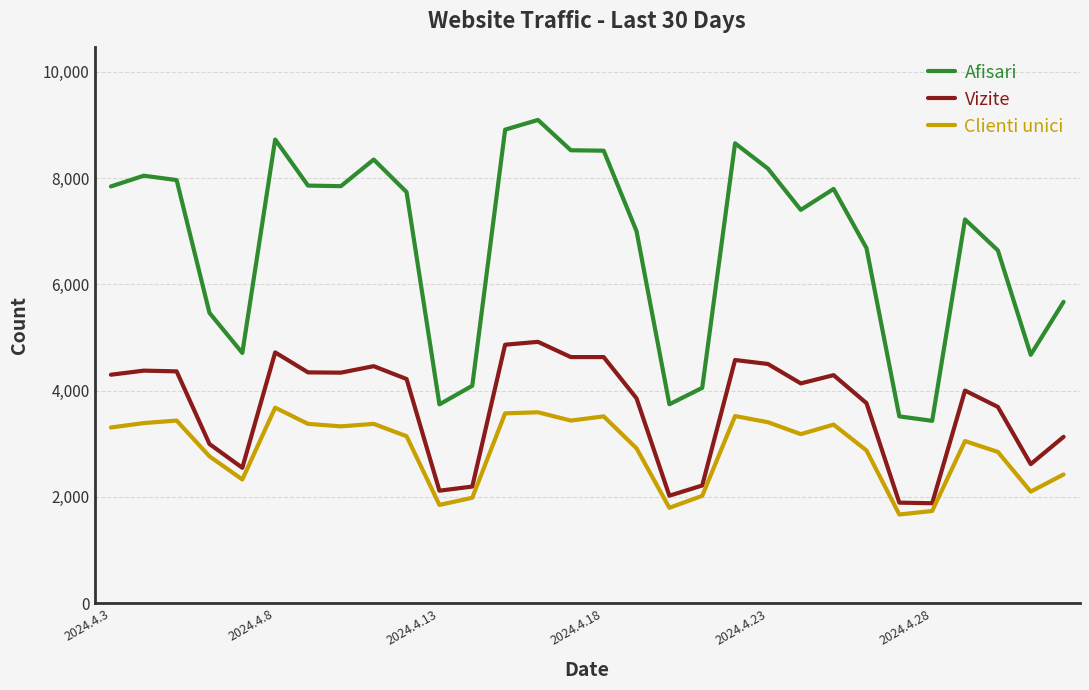

What is the difference between the maximum and minimum values in the Vizite series?

3038